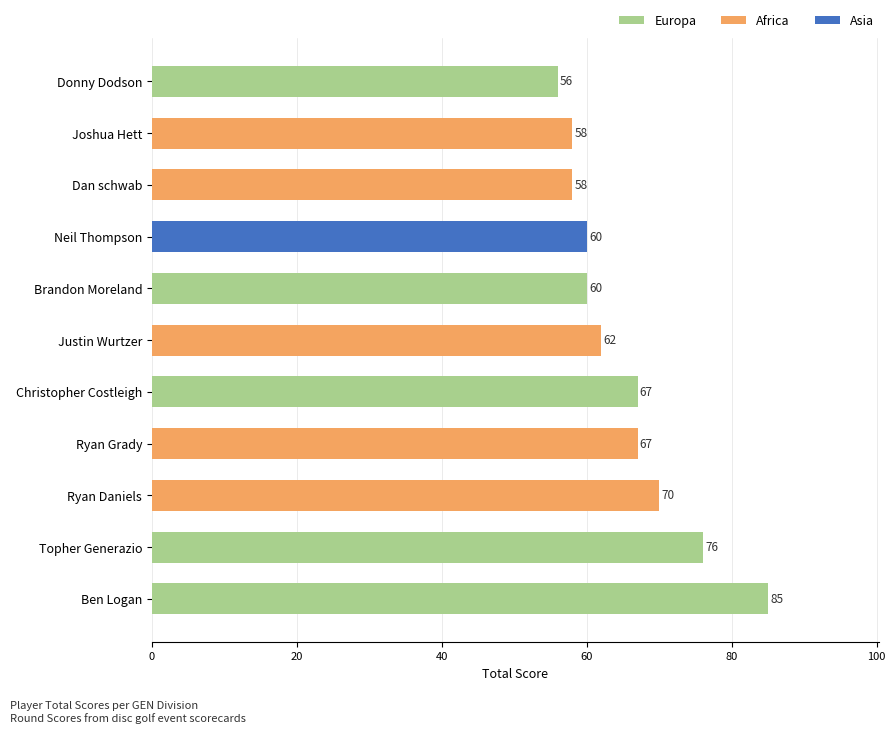

How many distinct data groups are displayed?

1